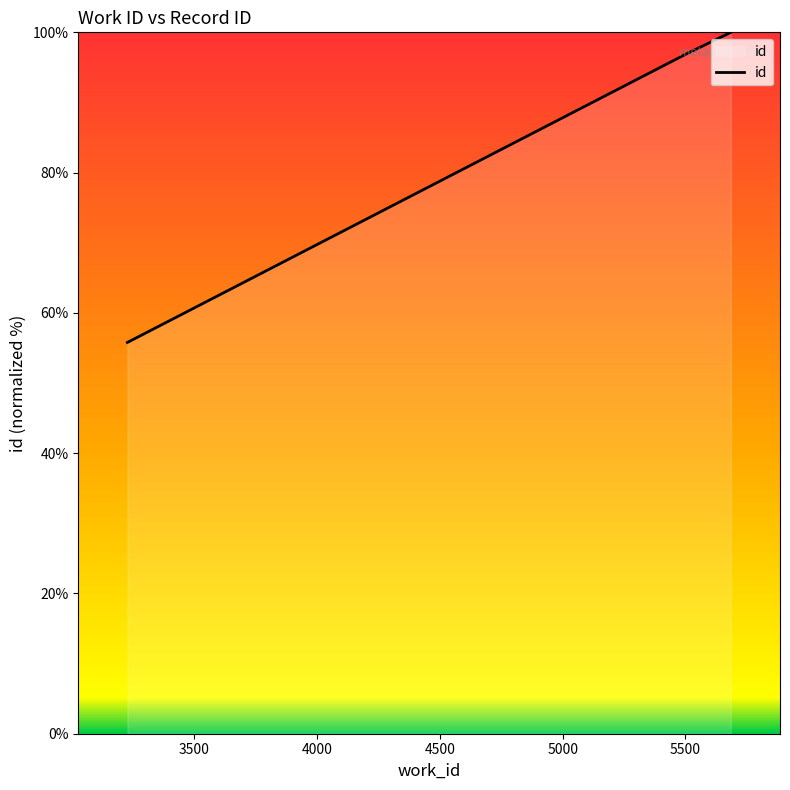

What is the sum of all values?

252.6